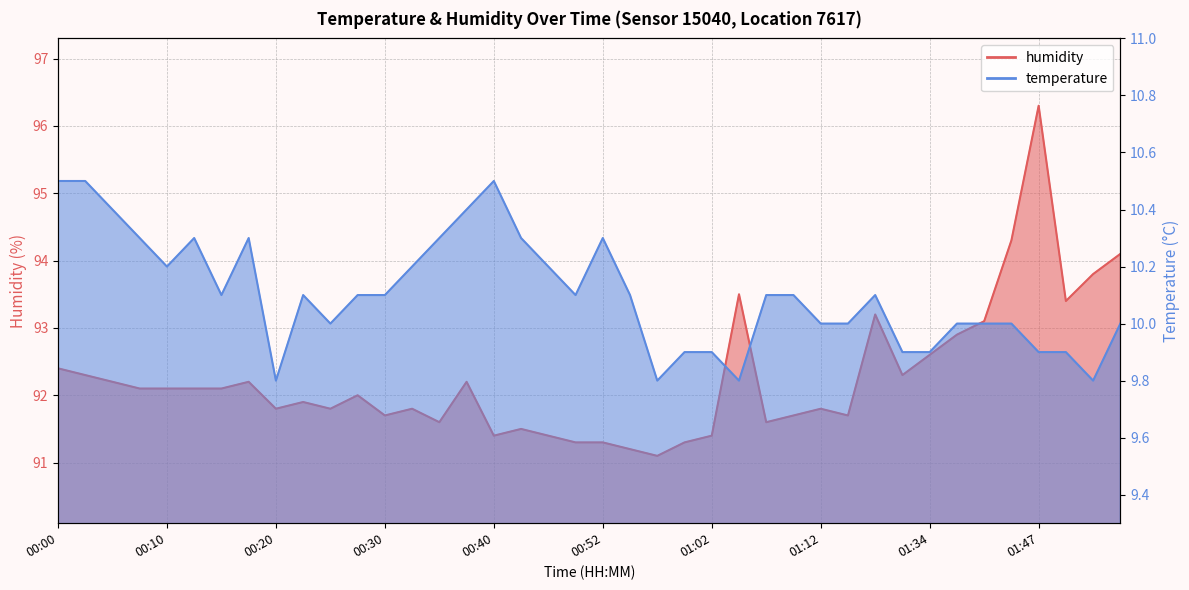

Reading left to right, list all the values displayed in this chart.

temperature: 10.5	10.5	10.4	10.3	10.2	10.3	10.1	10.3	9.8	10.1	10.0	10.1	10.1	10.2	10.3	10.4	10.5	10.3	10.2	10.1	10.3	10.1	9.8	9.9	9.9	9.8	10.1	10.1	10.0	10.0	10.1	9.9	9.9	10.0	10.0	10.0	9.9	9.9	9.8	10.0
humidity: 92.4	92.3	92.2	92.1	92.1	92.1	92.1	92.2	91.8	91.9	91.8	92.0	91.7	91.8	91.6	92.2	91.4	91.5	91.4	91.3	91.3	91.2	91.1	91.3	91.4	93.5	91.6	91.7	91.8	91.7	93.2	92.3	92.6	92.9	93.1	94.3	96.3	93.4	93.8	94.1